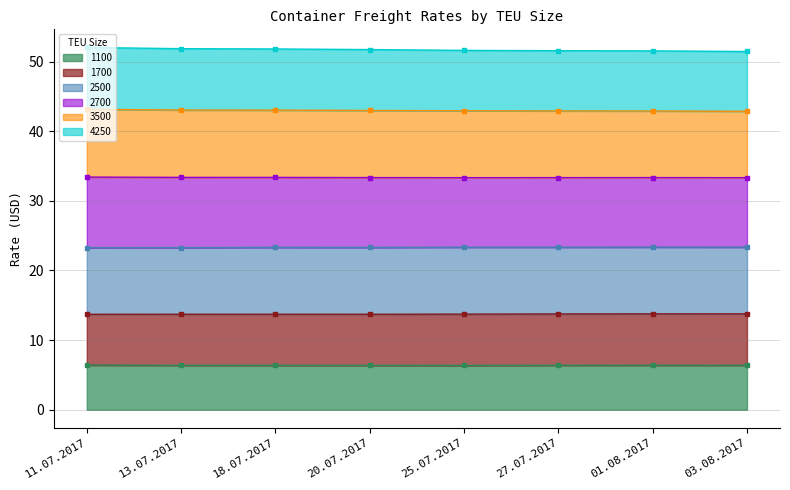

True or false: 3500 and 1100 intersect in this chart.

False